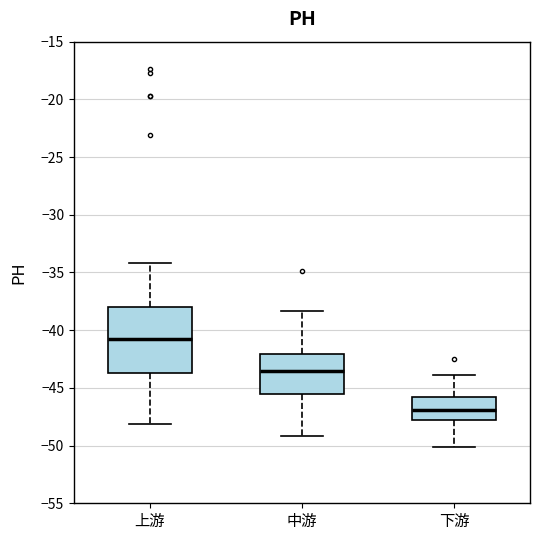

Which box's median line is the lowest?

下游